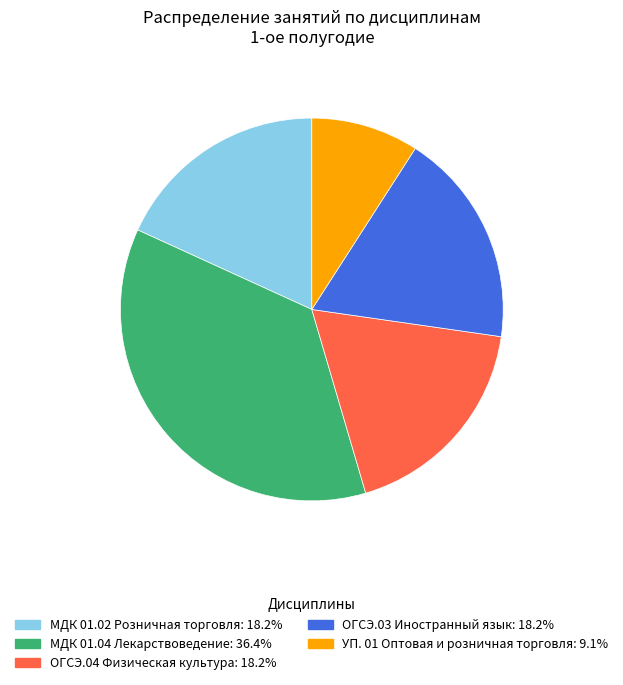

Combined, do ОГСЭ.03 Иностранный язык: 18.2% and ОГСЭ.04 Физическая культура: 18.2% account for over 50%?

No